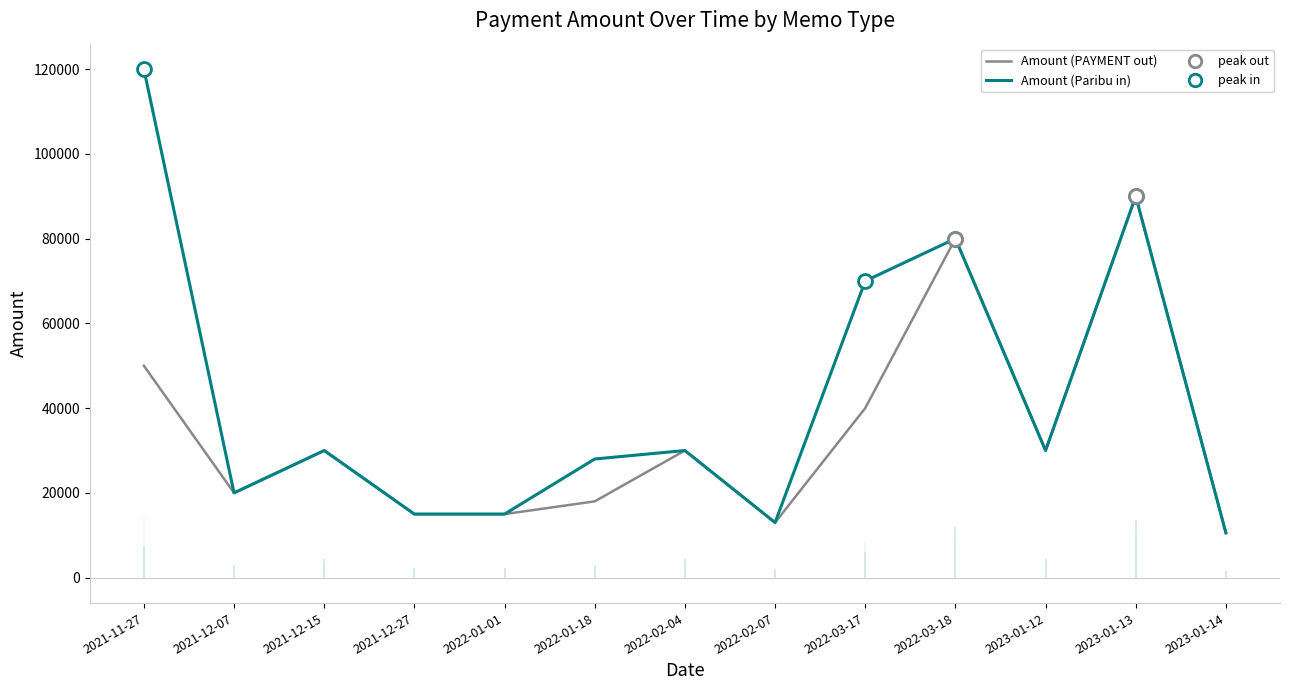

How many interior local valleys does the Amount (Paribu in) series have?

3